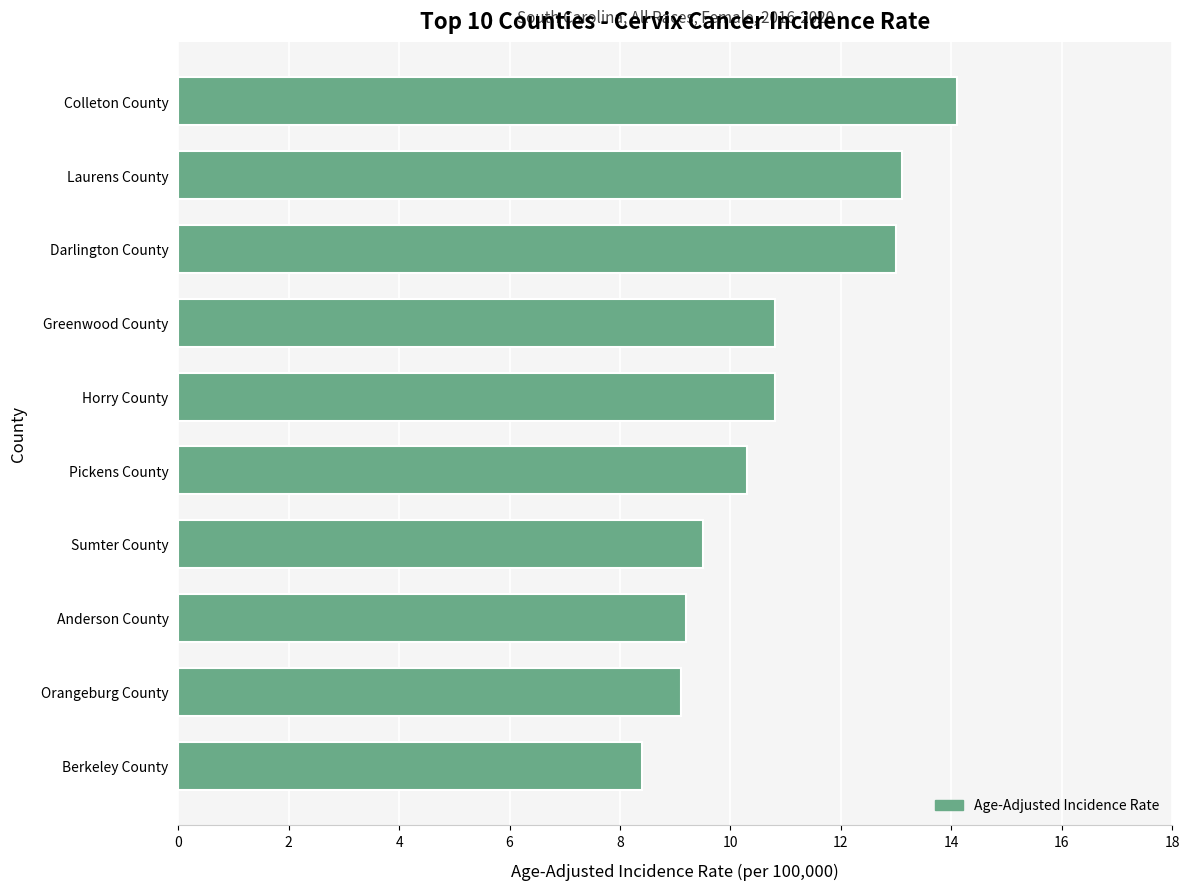

What is the sum of all values?

108.3